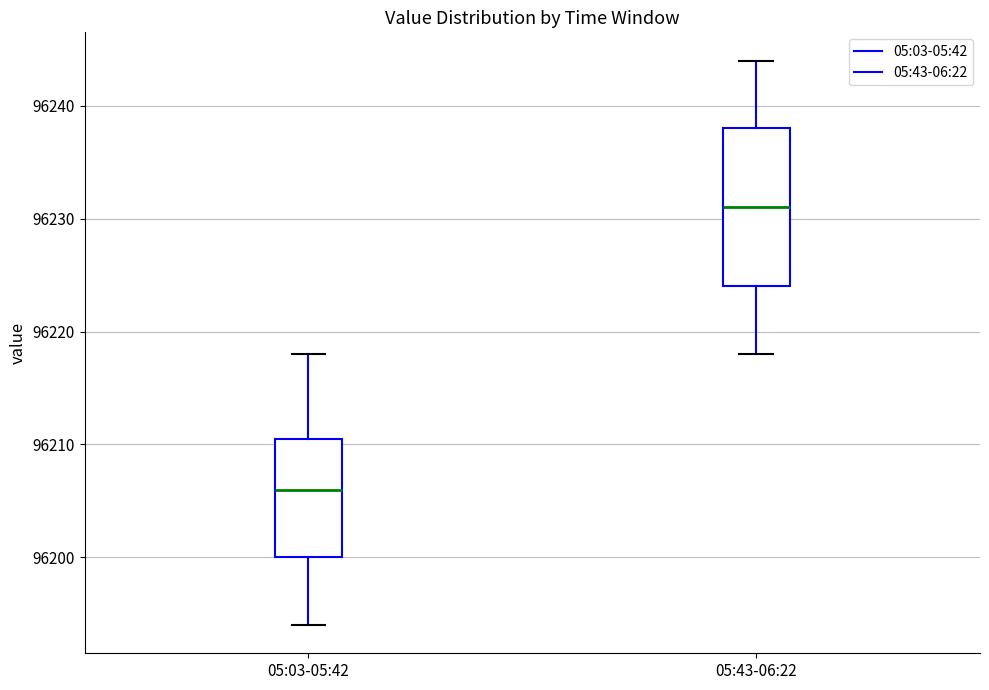

Comparing the boxes themselves (not the whiskers), which one is the tallest?

05:43-06:22